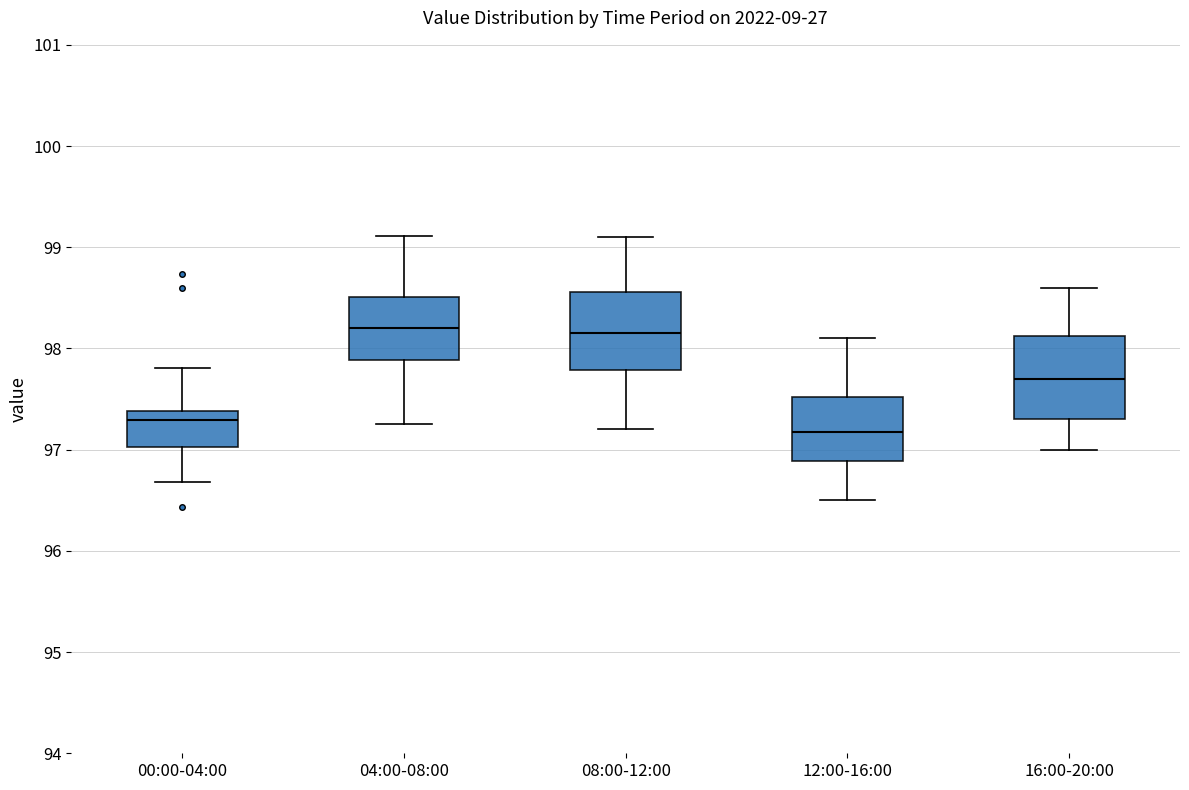

Where does the median line of the box for 04:00-08:00 sit on the y-axis? The values are not printed on the chart, so give them approximately, as read against the axis.

98.2